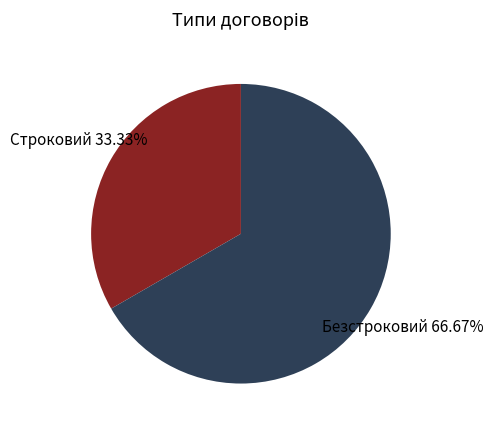

To the nearest percent, what percentage of the pie is Безстроковий?

67%